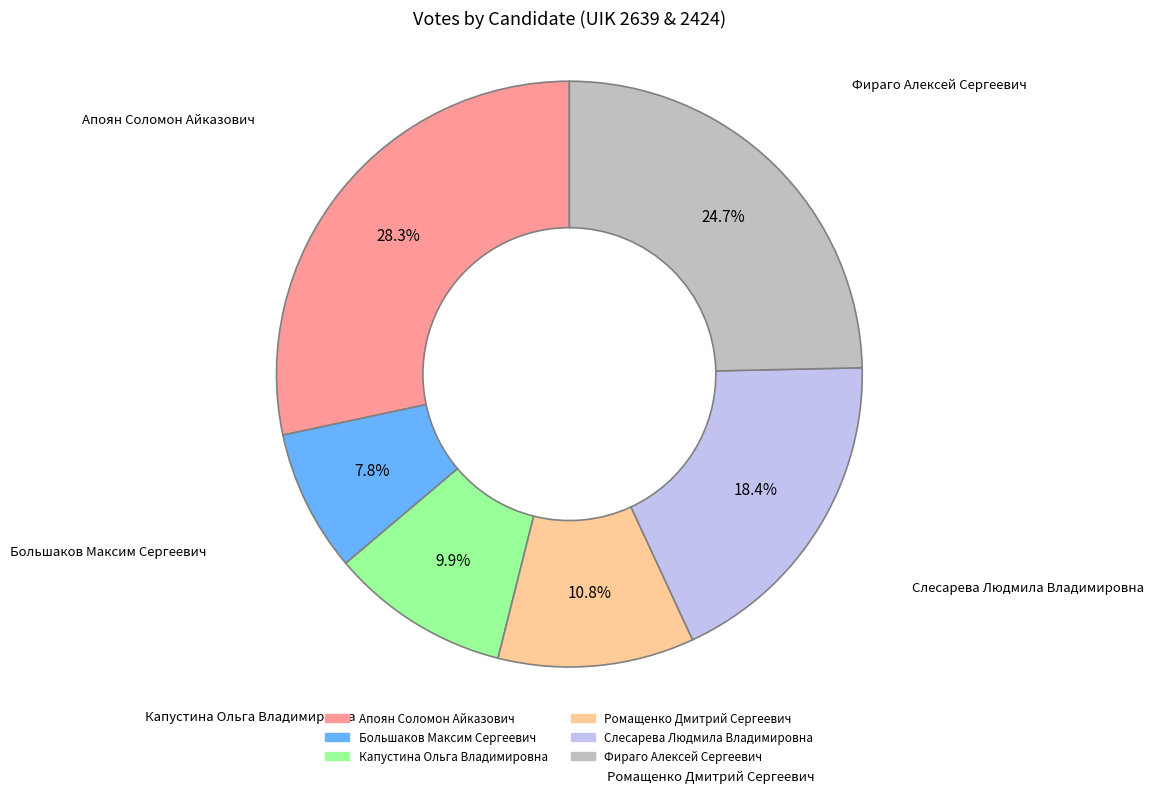

Rank the categories by value from lowest to highest.

Большаков Максим Сергеевич, Капустина Ольга Владимировна, Ромащенко Дмитрий Сергеевич, Слесарева Людмила Владимировна, Фираго Алексей Сергеевич, Апоян Соломон Айказович